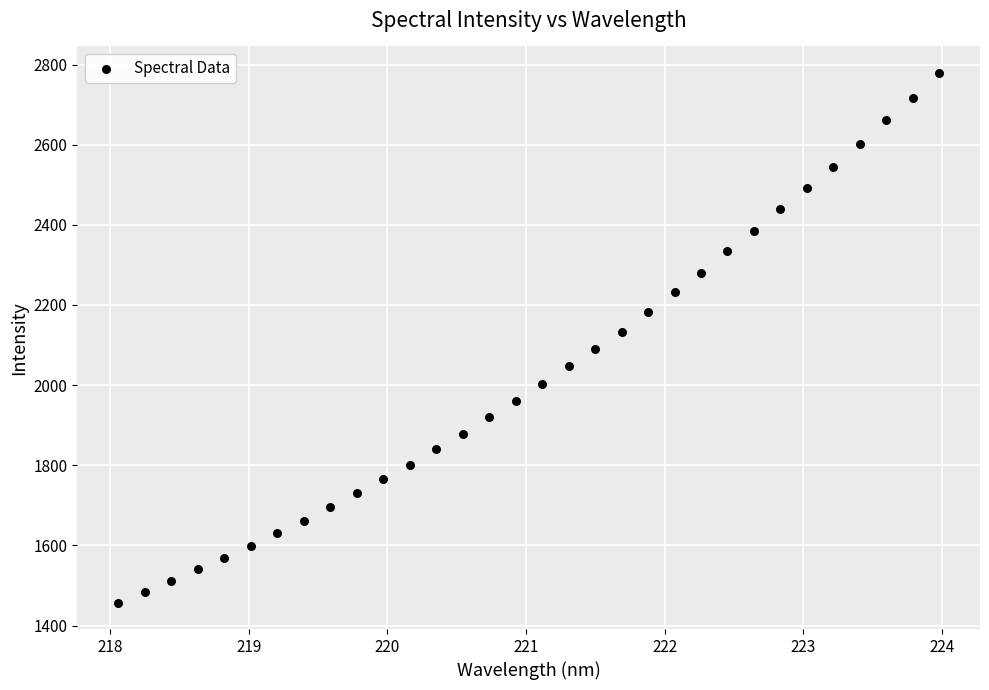

What is the range of X values (max minus min)?

5.9